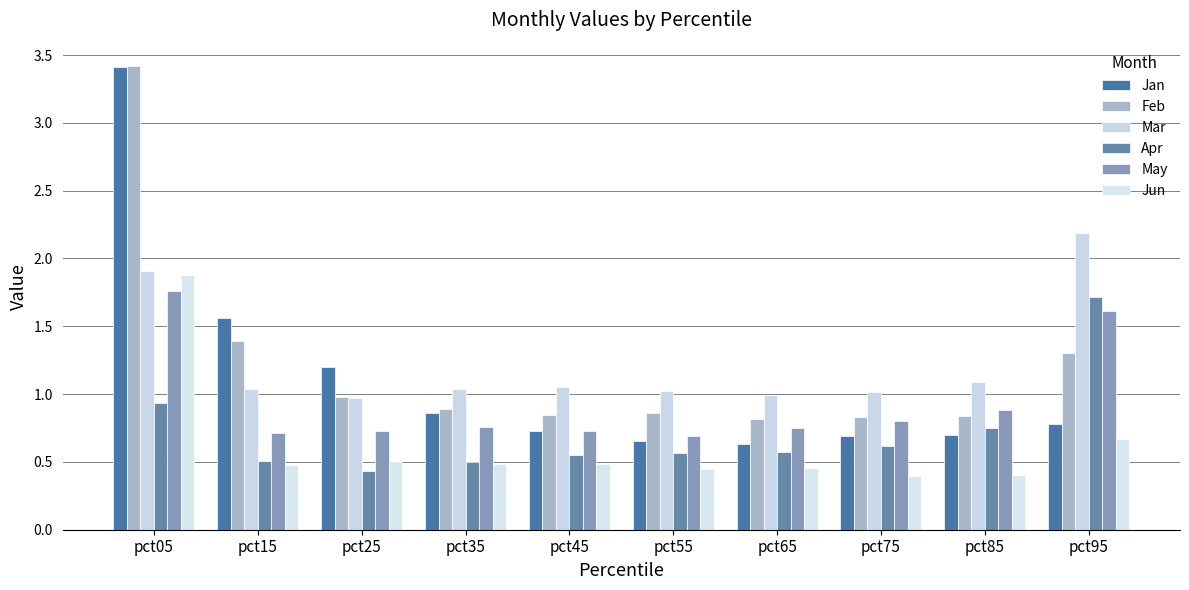

Reading right to left, transcribe all the data shown in this chart.

Jan: pct95=0.8	pct85=0.7	pct75=0.7	pct65=0.6	pct55=0.7	pct45=0.7	pct35=0.9	pct25=1.2	pct15=1.6	pct05=3.4
Feb: pct95=1.3	pct85=0.8	pct75=0.8	pct65=0.8	pct55=0.9	pct45=0.8	pct35=0.9	pct25=1.0	pct15=1.4	pct05=3.4
Mar: pct95=2.2	pct85=1.1	pct75=1.0	pct65=1.0	pct55=1.0	pct45=1.1	pct35=1.0	pct25=1.0	pct15=1.0	pct05=1.9
Apr: pct95=1.7	pct85=0.7	pct75=0.6	pct65=0.6	pct55=0.6	pct45=0.6	pct35=0.5	pct25=0.4	pct15=0.5	pct05=0.9
May: pct95=1.6	pct85=0.9	pct75=0.8	pct65=0.8	pct55=0.7	pct45=0.7	pct35=0.8	pct25=0.7	pct15=0.7	pct05=1.8
Jun: pct95=0.7	pct85=0.4	pct75=0.4	pct65=0.5	pct55=0.4	pct45=0.5	pct35=0.5	pct25=0.5	pct15=0.5	pct05=1.9